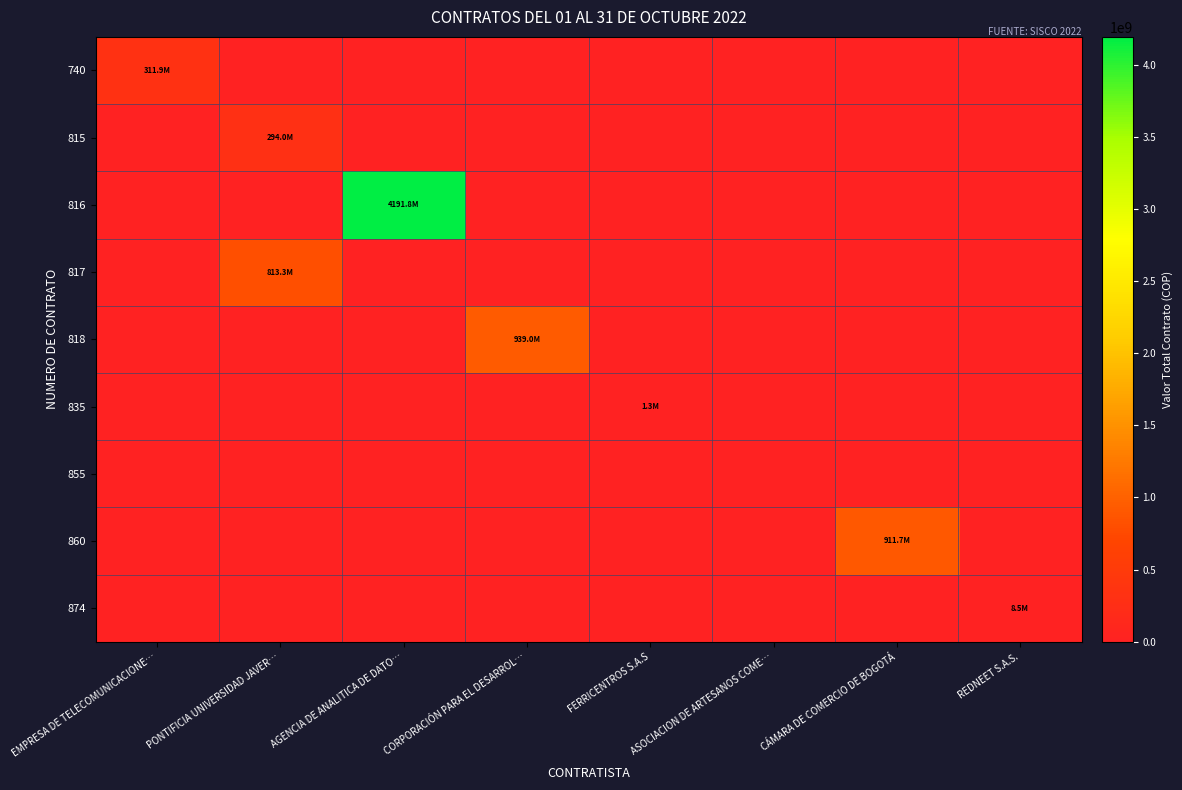

What is the difference between the highest and lowest values at EMPRESA DE TELECOMUNICACIONE…?

311869512